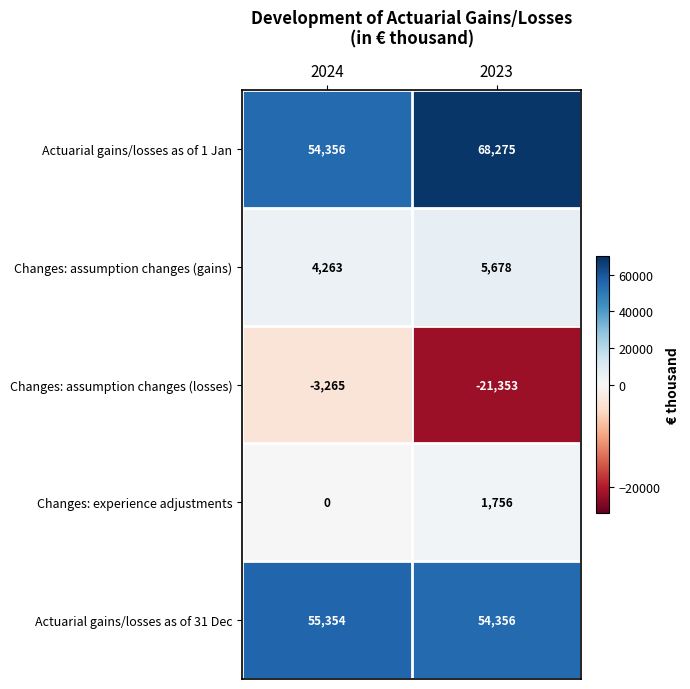

Reading right to left, list all the values displayed in this chart.

Actuarial gains/losses as of 1 Jan: 68275	54356
Changes: assumption changes (gains): 5678	4263
Changes: assumption changes (losses): -21353	-3265
Changes: experience adjustments: 1756	0
Actuarial gains/losses as of 31 Dec: 54356	55354